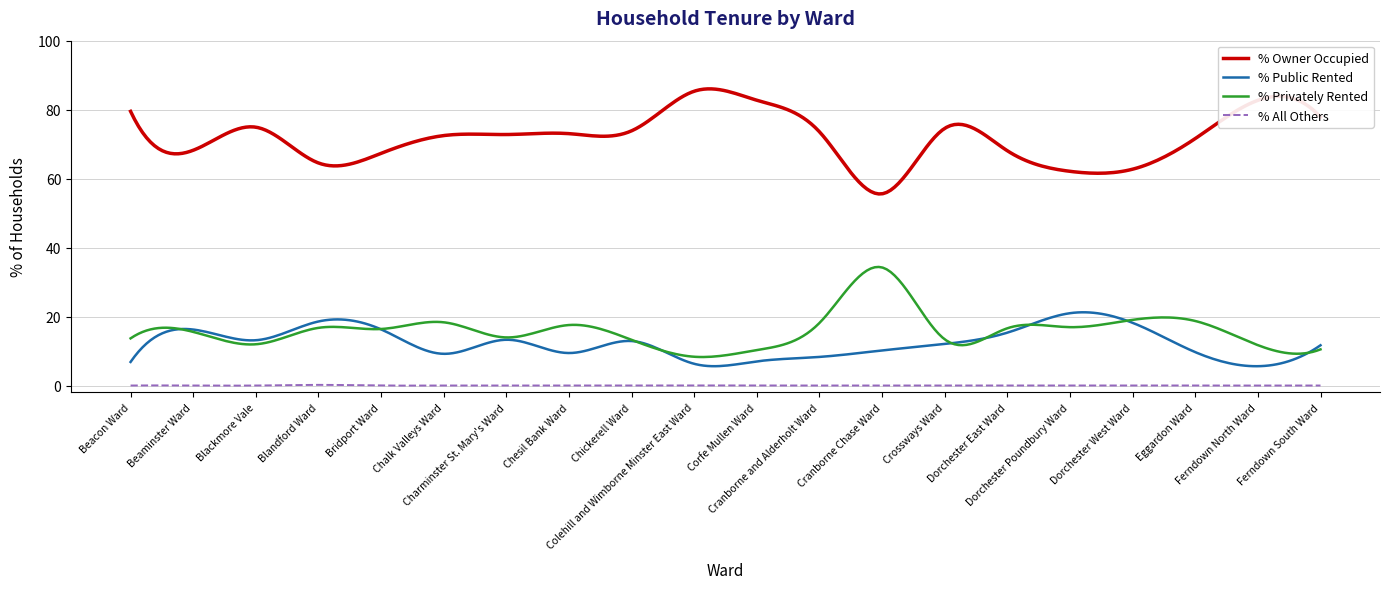

True or false: % Owner Occupied and % All Others intersect in this chart.

False